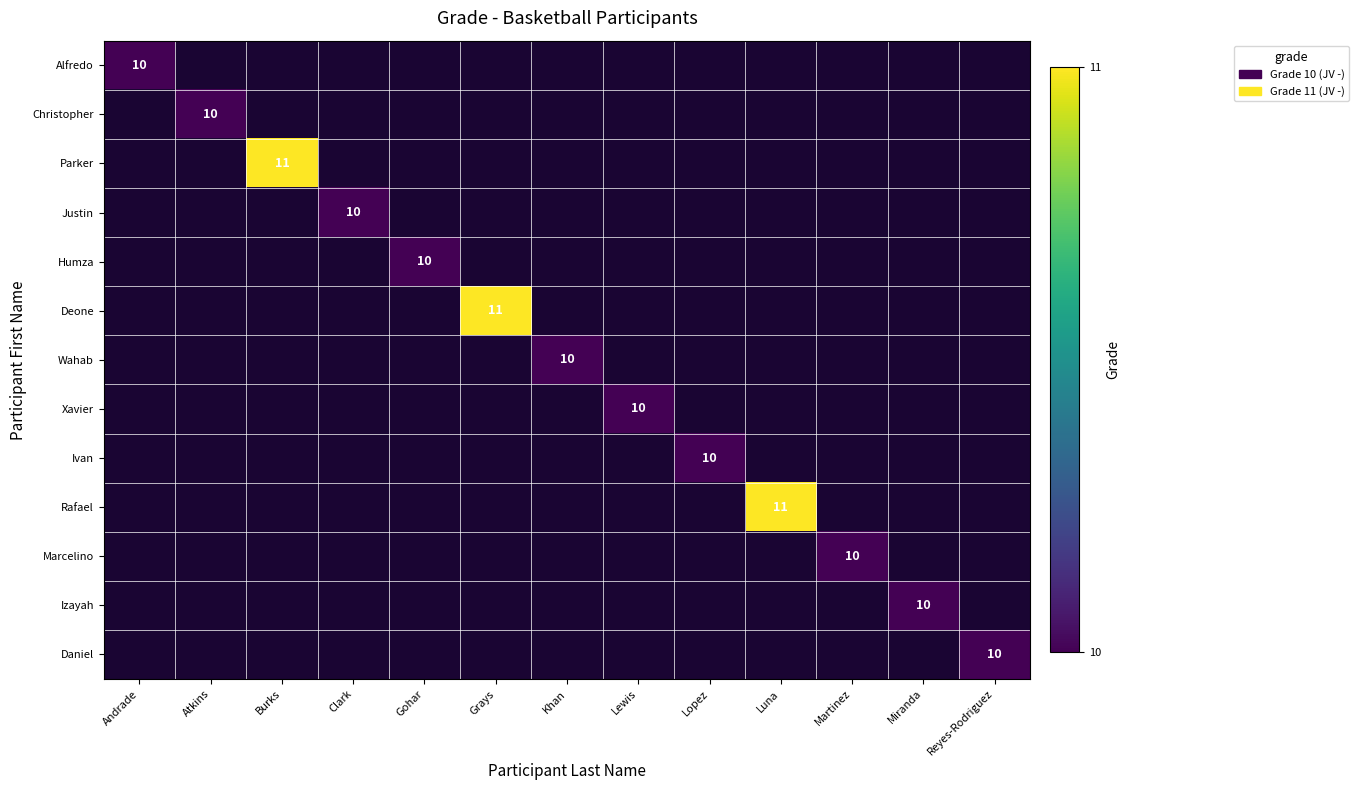

Between Gohar and Andrade, which is larger?

Andrade